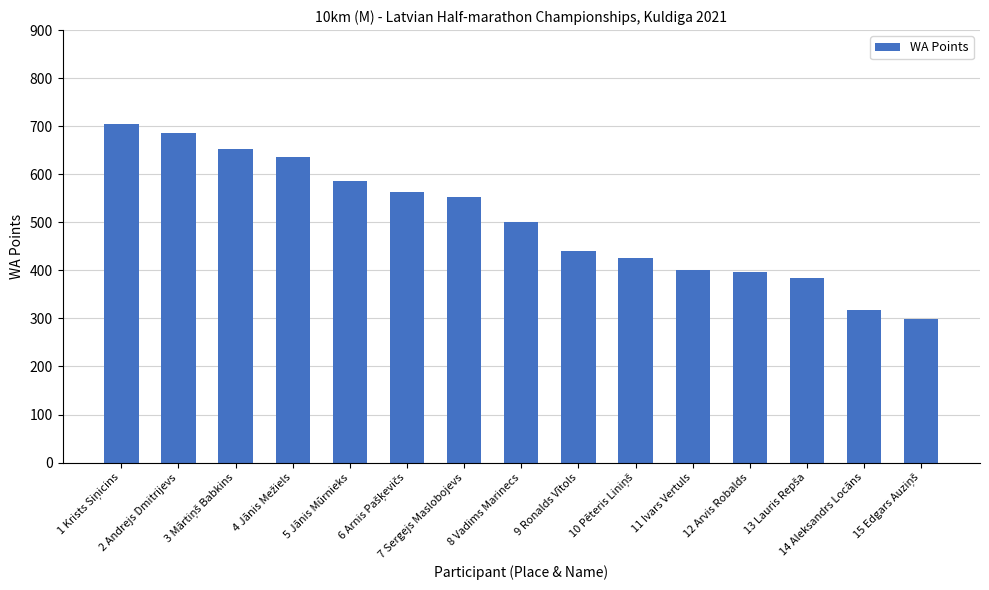

What is the value of the 2nd bar from the left?

686